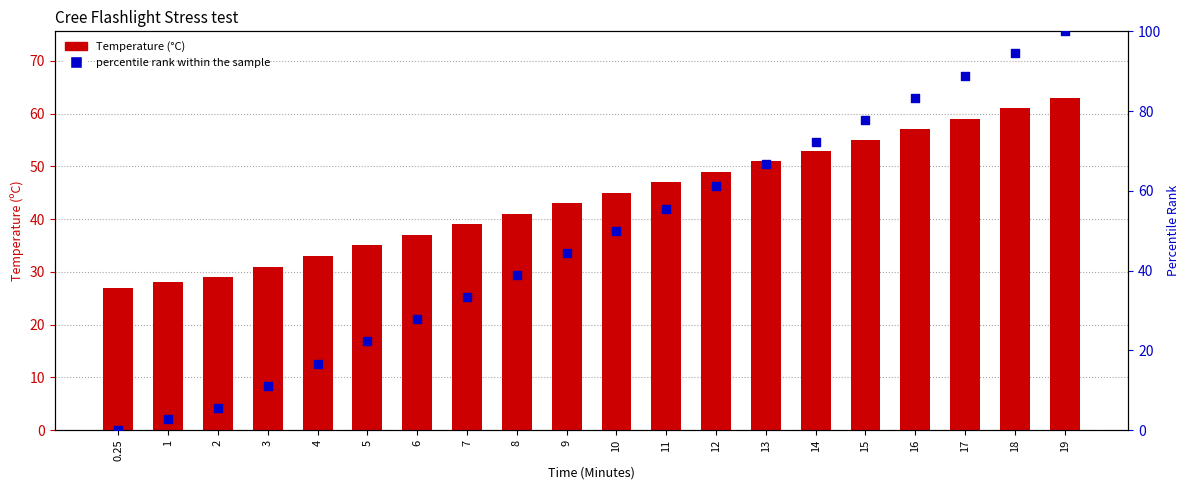

Which series has the largest Y range (max minus min)?

percentile rank within the sample